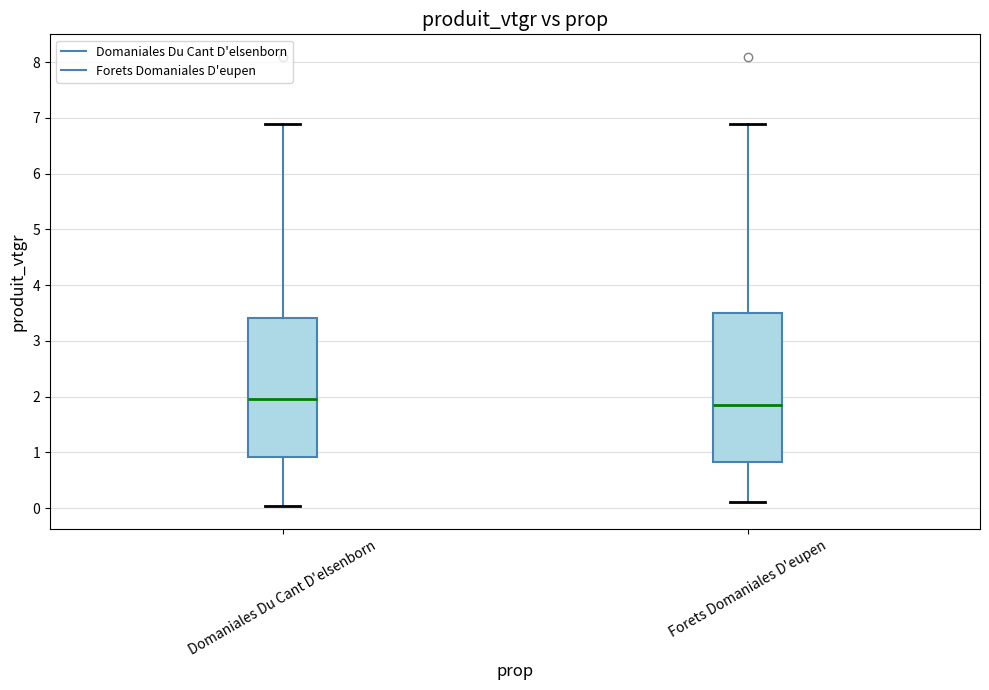

Reading left to right, transcribe this box plot: for each box, give where its median line is, the range the box spans, and where its two whiskers end, as read against the y-axis. The values are not printed on the chart, so give them approximately, as read against the axis.

Domaniales Du Cant D'elsenborn: median 2.0, box 0.9 to 3.4, whiskers 0.0 to 6.9
Forets Domaniales D'eupen: median 1.9, box 0.8 to 3.5, whiskers 0.1 to 6.9